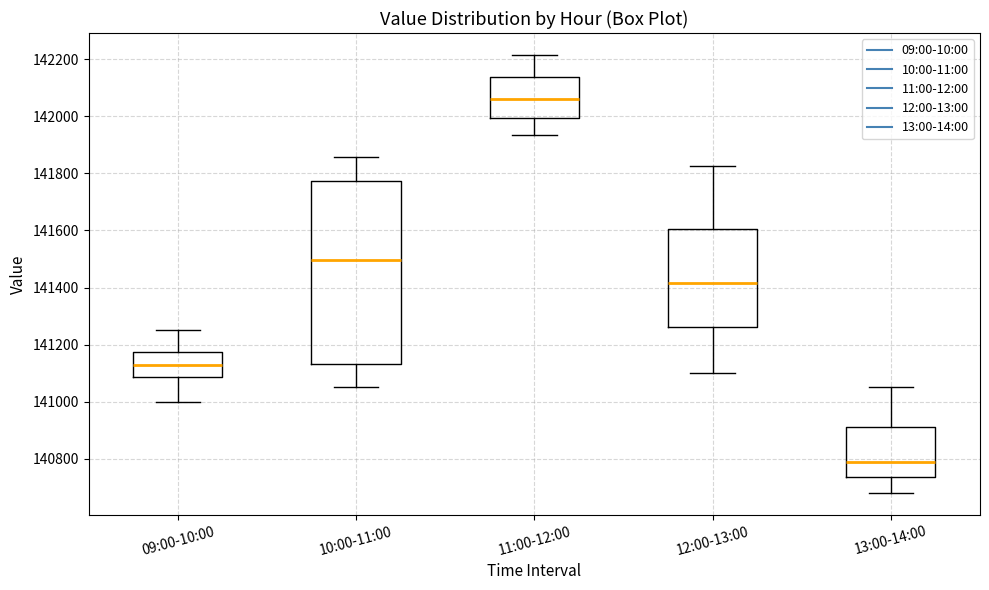

Which box has the lowest median line?

13:00-14:00